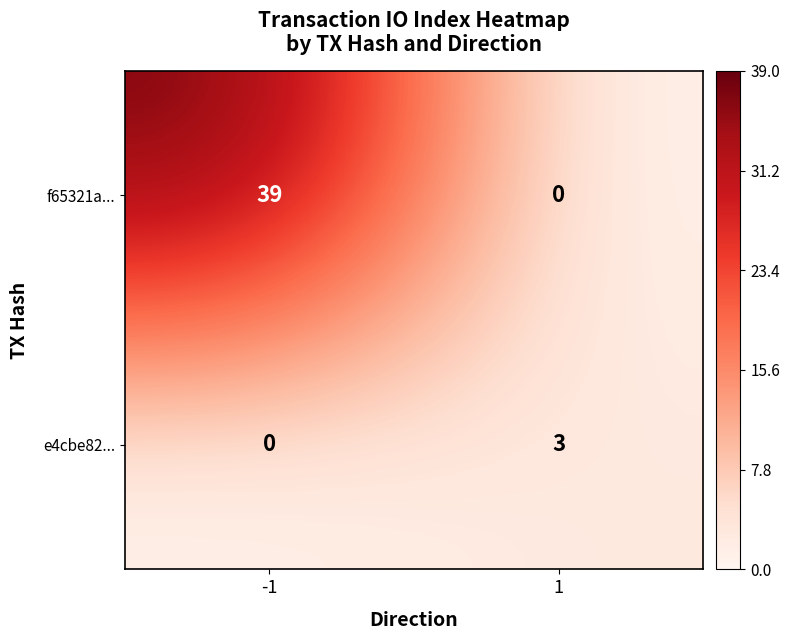

Between -1 and 1, which series saw the biggest shift?

f65321a...